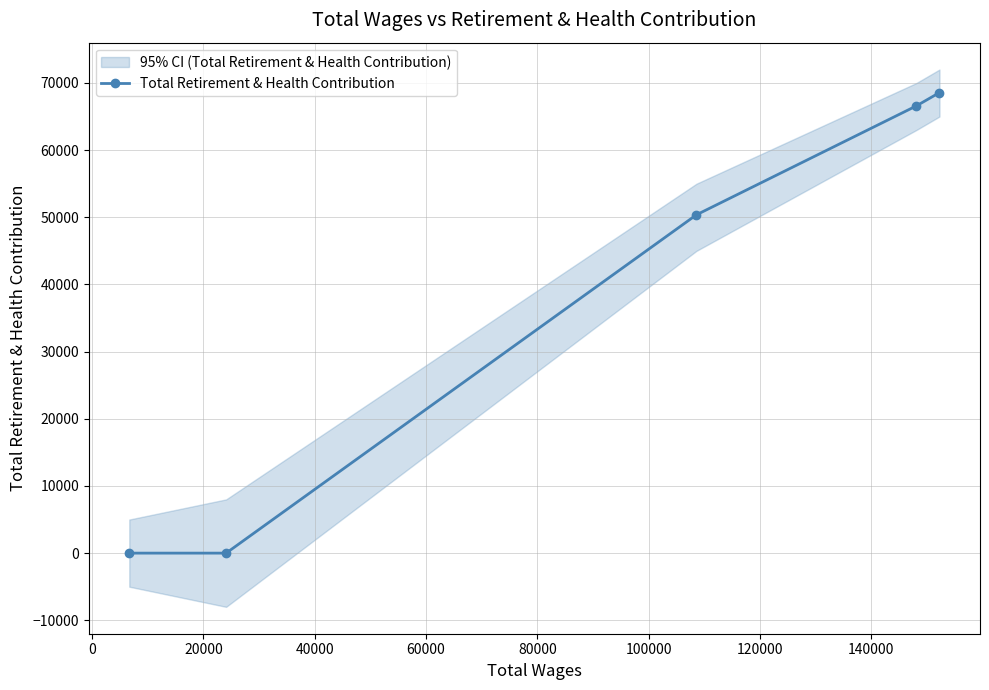

True or false: Total Retirement & Health Contribution has more than 0 interior local peaks.

False